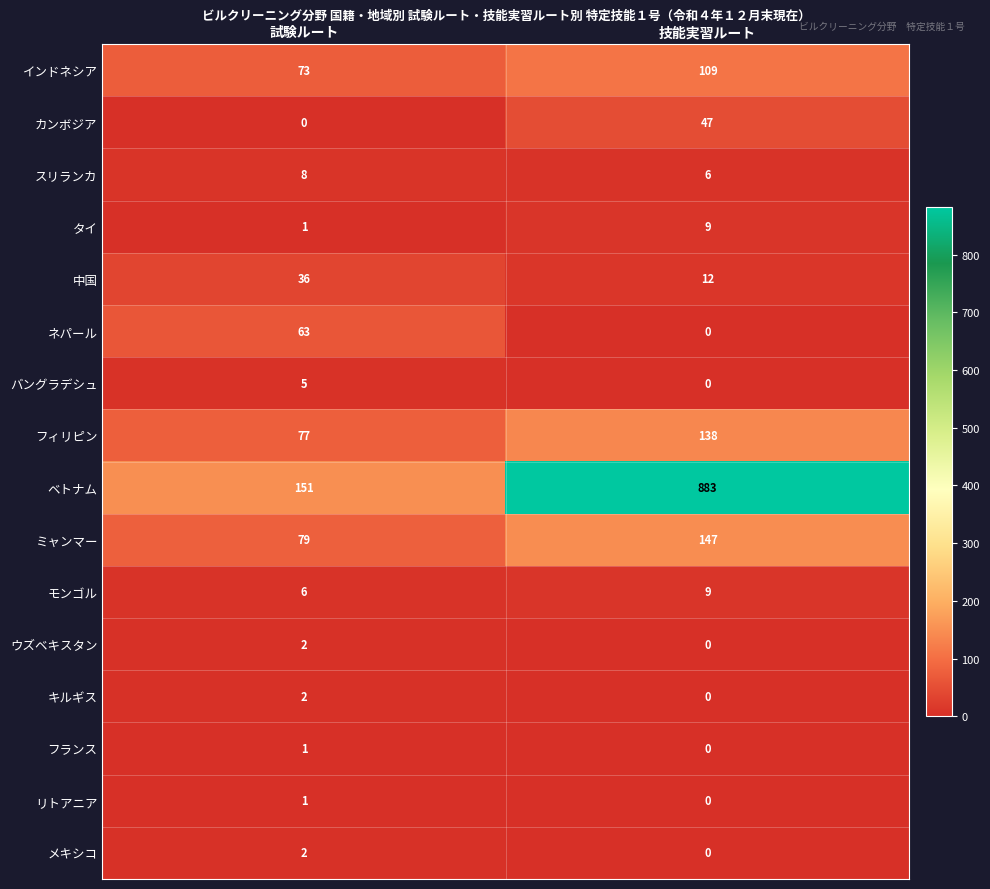

What is the difference between the バングラデシュ values at 試験ルート and 技能実習ルート?

5